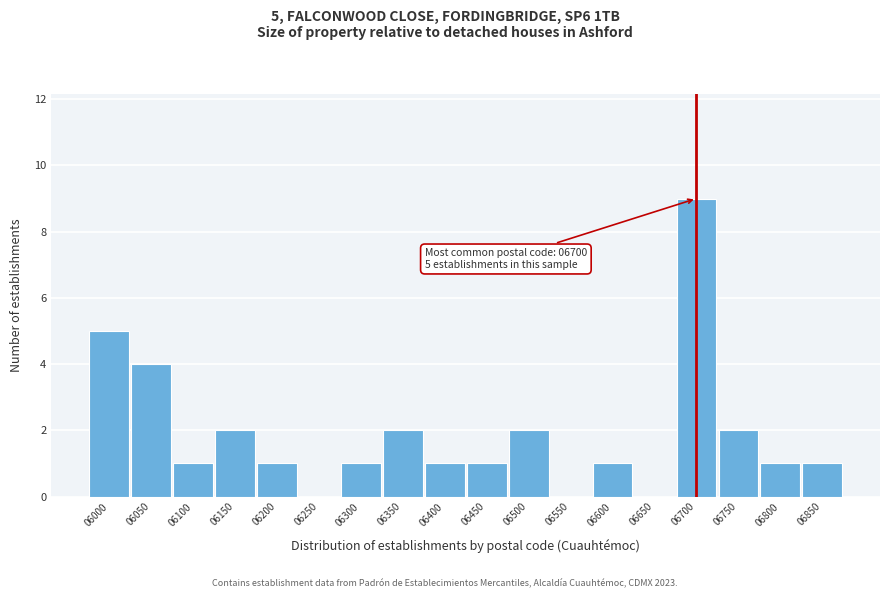

Reading left to right, transcribe all the data shown in this chart.

06000=5	06050=4	06100=1	06150=2	06200=1	06250=0	06300=1	06350=2	06400=1	06450=1	06500=2	06550=0	06600=1	06650=0	06700=9	06750=2	06800=1	06850=1